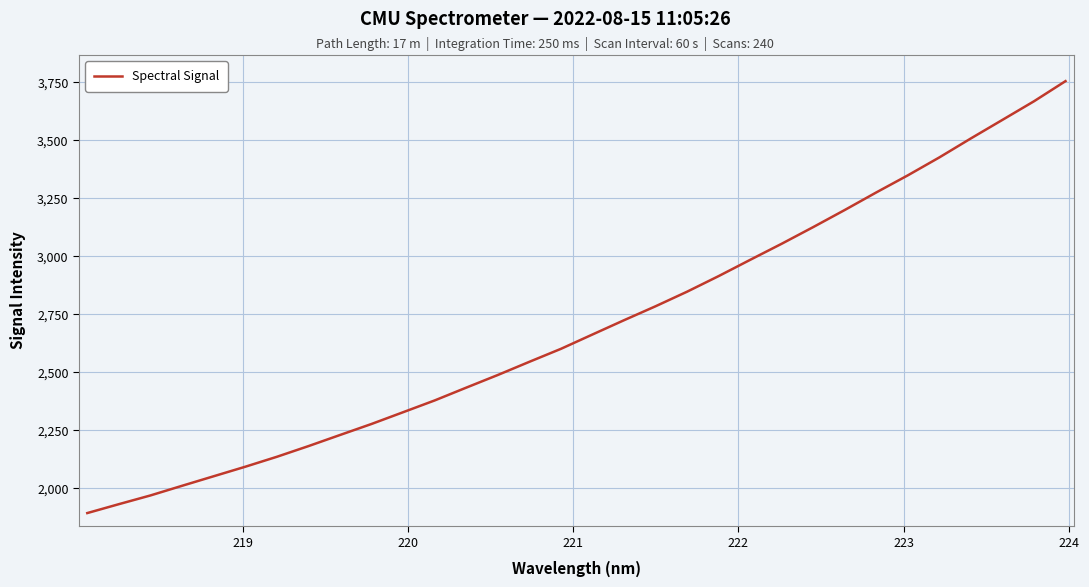

What is the difference between the maximum and minimum values?

1863.0